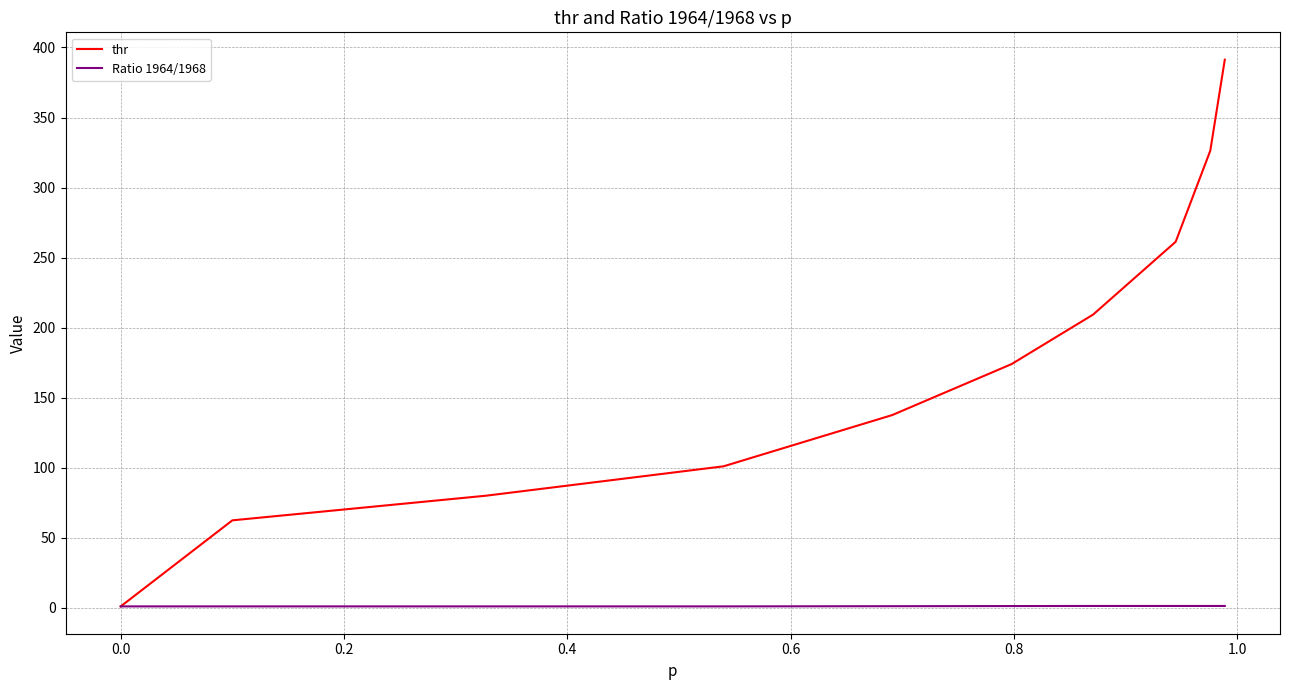

Which series has the largest range (max minus min)?

thr